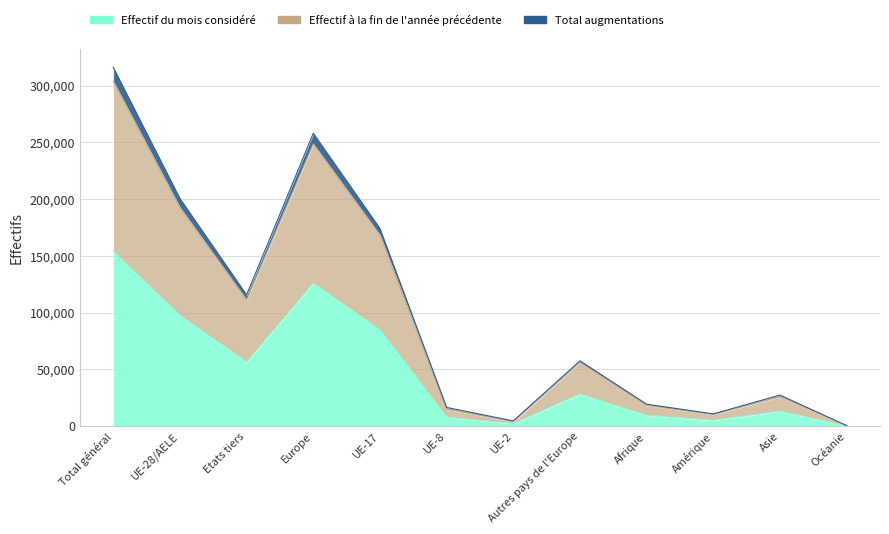

What position from the left is Autres pays de l'Europe?

8